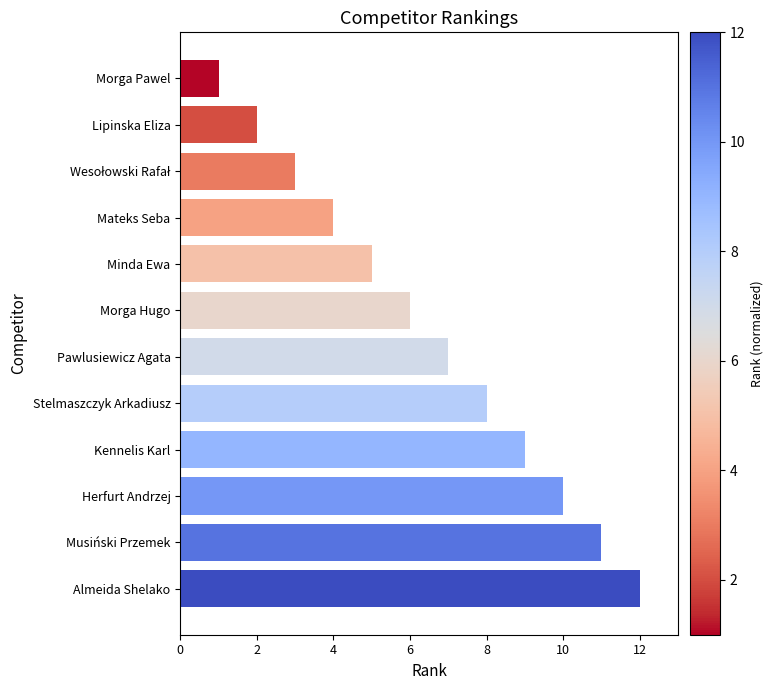

The value at Morga Hugo is 4. True or false?

False